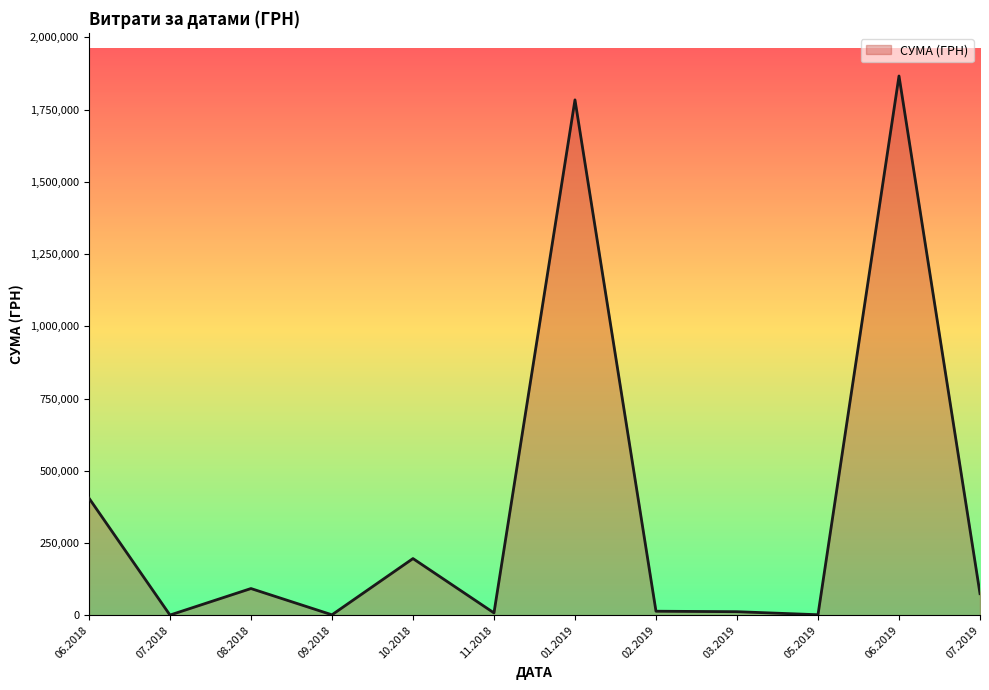

The value at 01.2019 is 1783675.7. True or false?

True